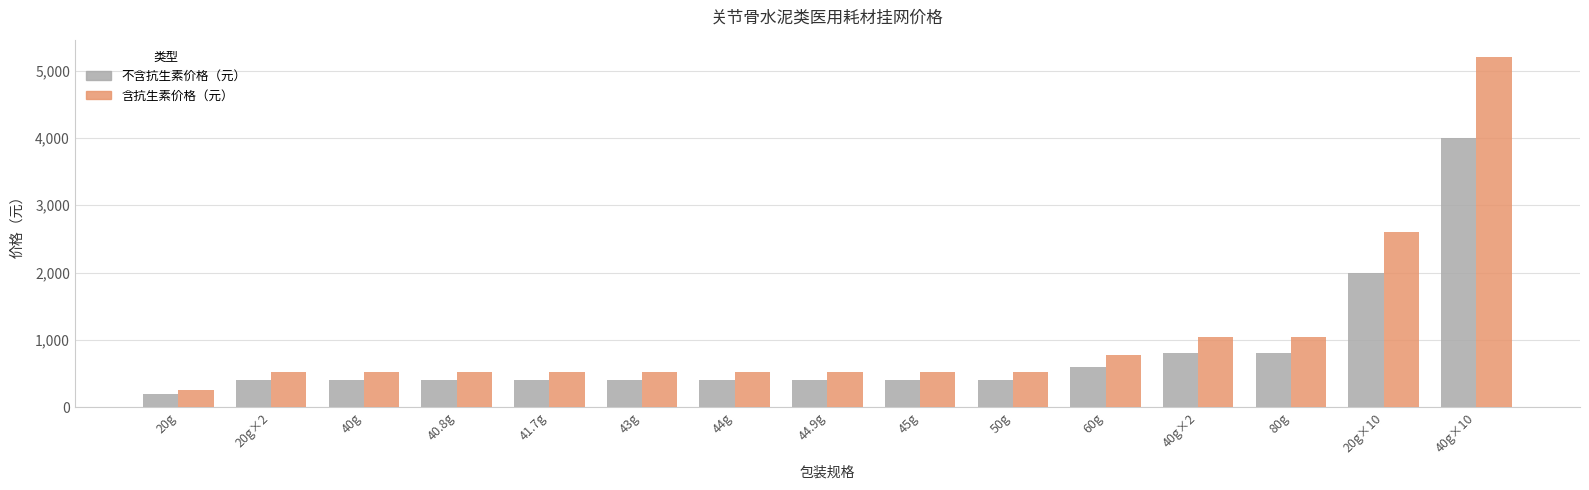

Reading left to right, what are all the values shown in this chart?

不含抗生素价格（元）: 20g=200	20g×2=400	40g=400	40.8g=400	41.7g=400	43g=400	44g=400	44.9g=400	45g=400	50g=400	60g=600	40g×2=800	80g=800	20g×10=2000	40g×10=4000
含抗生素价格（元）: 20g=260	20g×2=520	40g=520	40.8g=520	41.7g=520	43g=520	44g=520	44.9g=520	45g=520	50g=520	60g=780	40g×2=1040	80g=1040	20g×10=2600	40g×10=5200